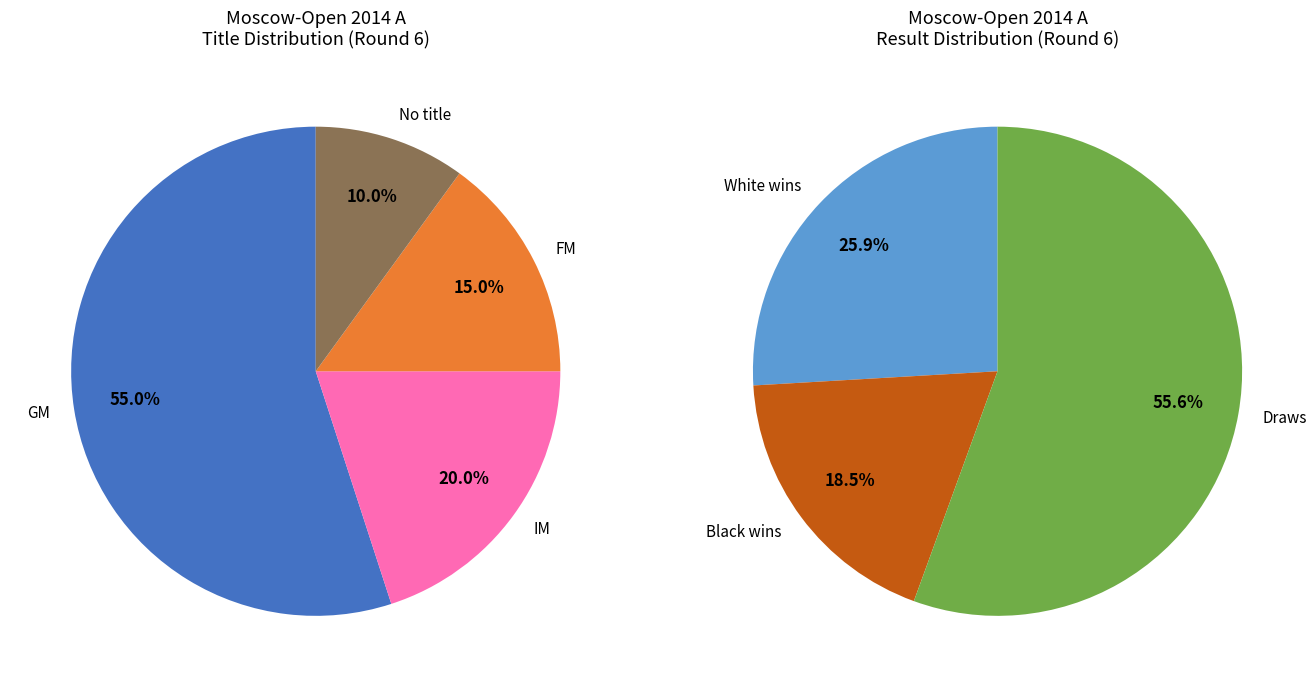

What portion of the pie excludes GM?

45.0%